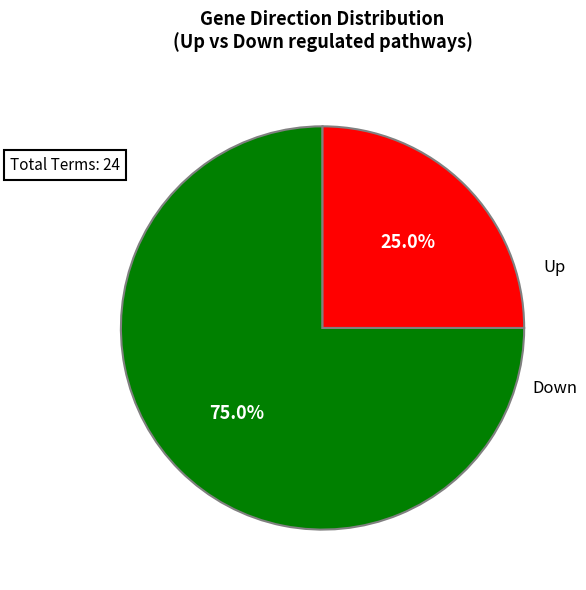

The Up slice represents 75% of the pie. True or false?

True